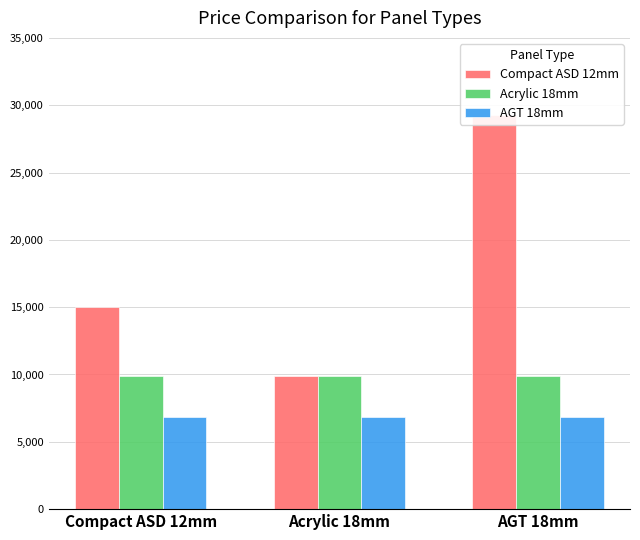

What is the label of the 1st bar from the right?

AGT 18mm